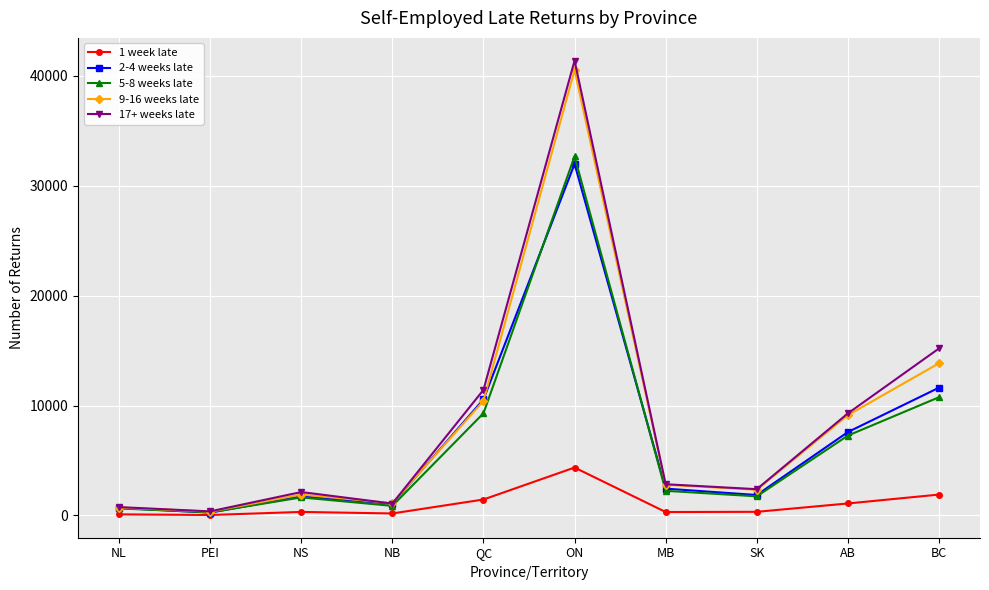

At which category is the sum across all series the highest?

ON